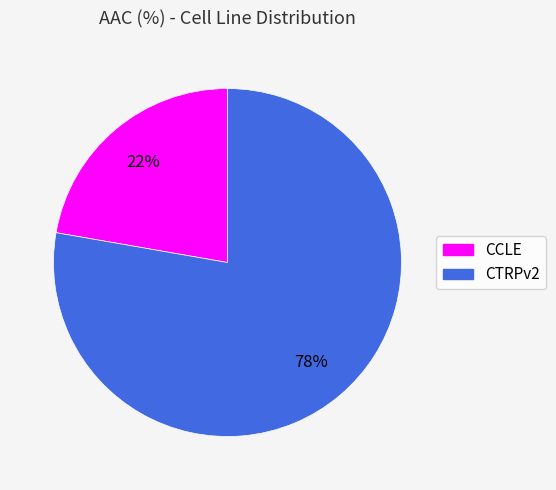

Which slice is the largest?

CTRPv2